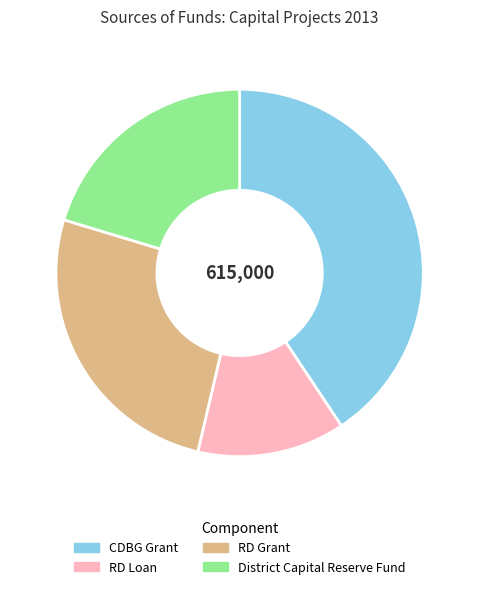

Is it true that RD Loan is 13% of the pie?

True